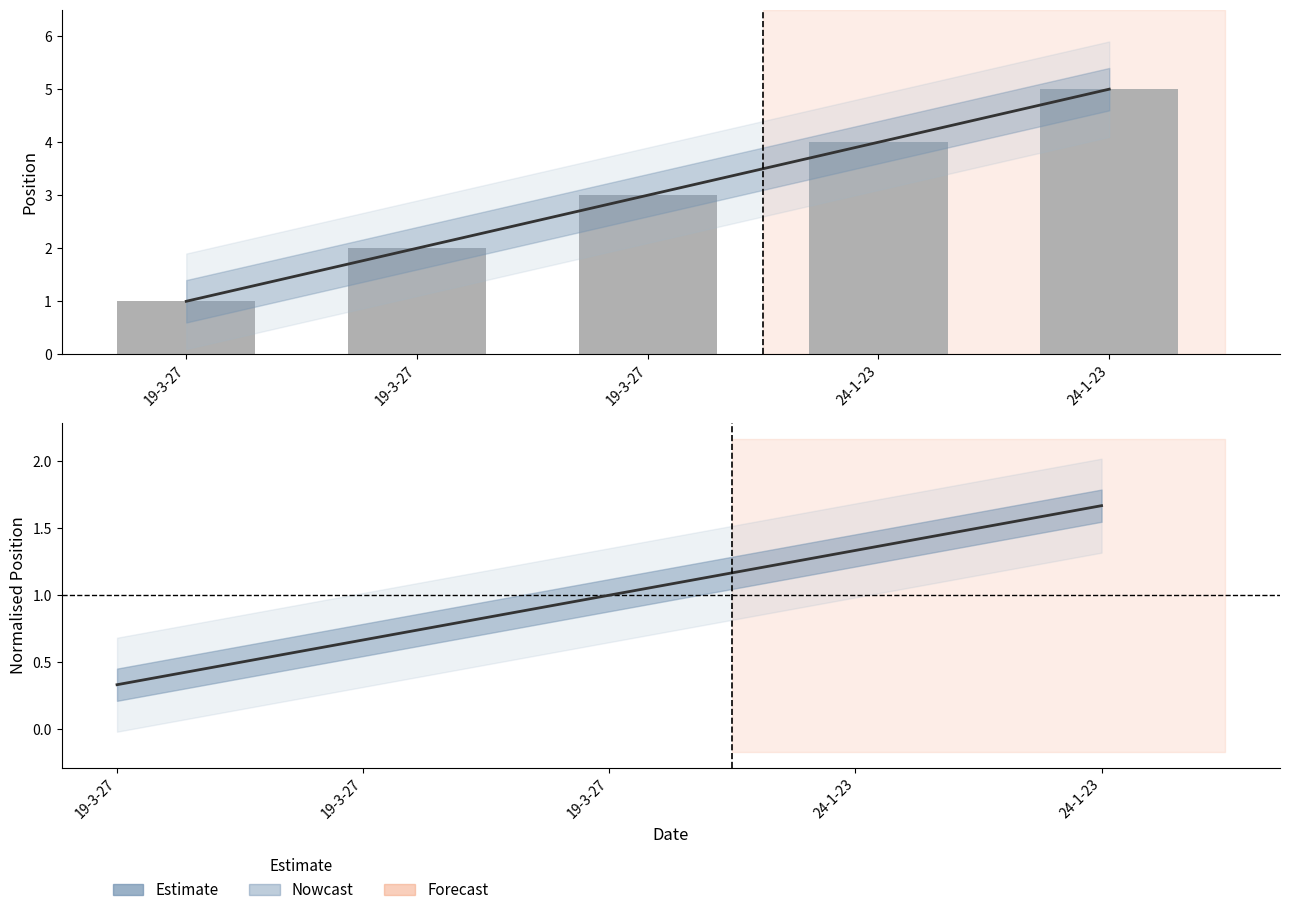

How many bars are there in total?

5